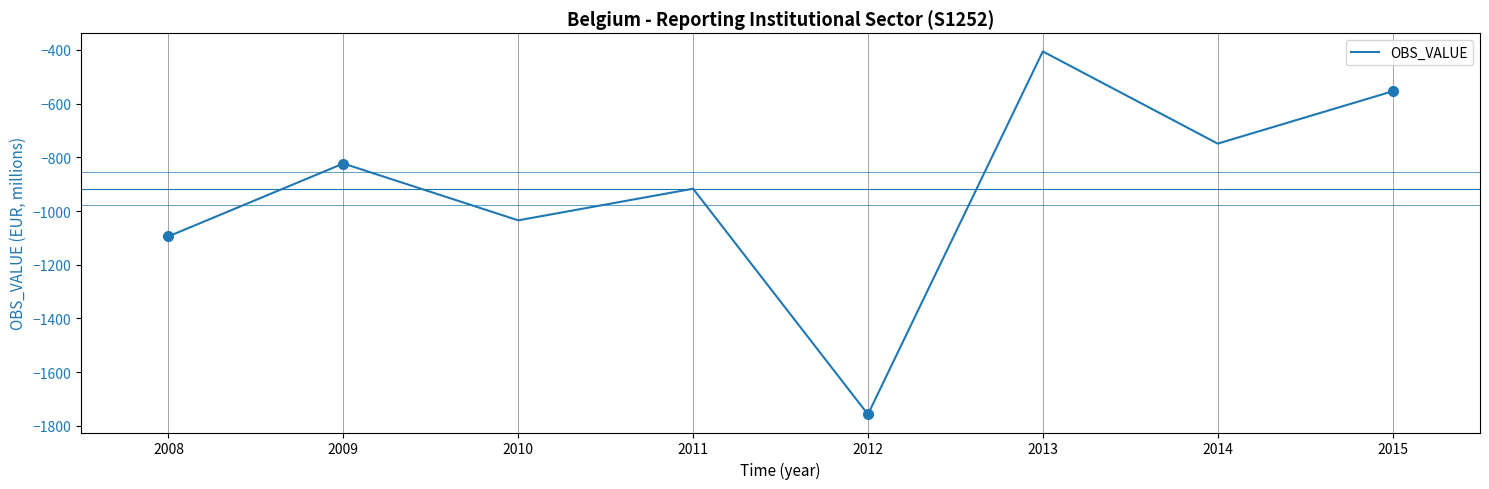

How many values exceed -823?

3